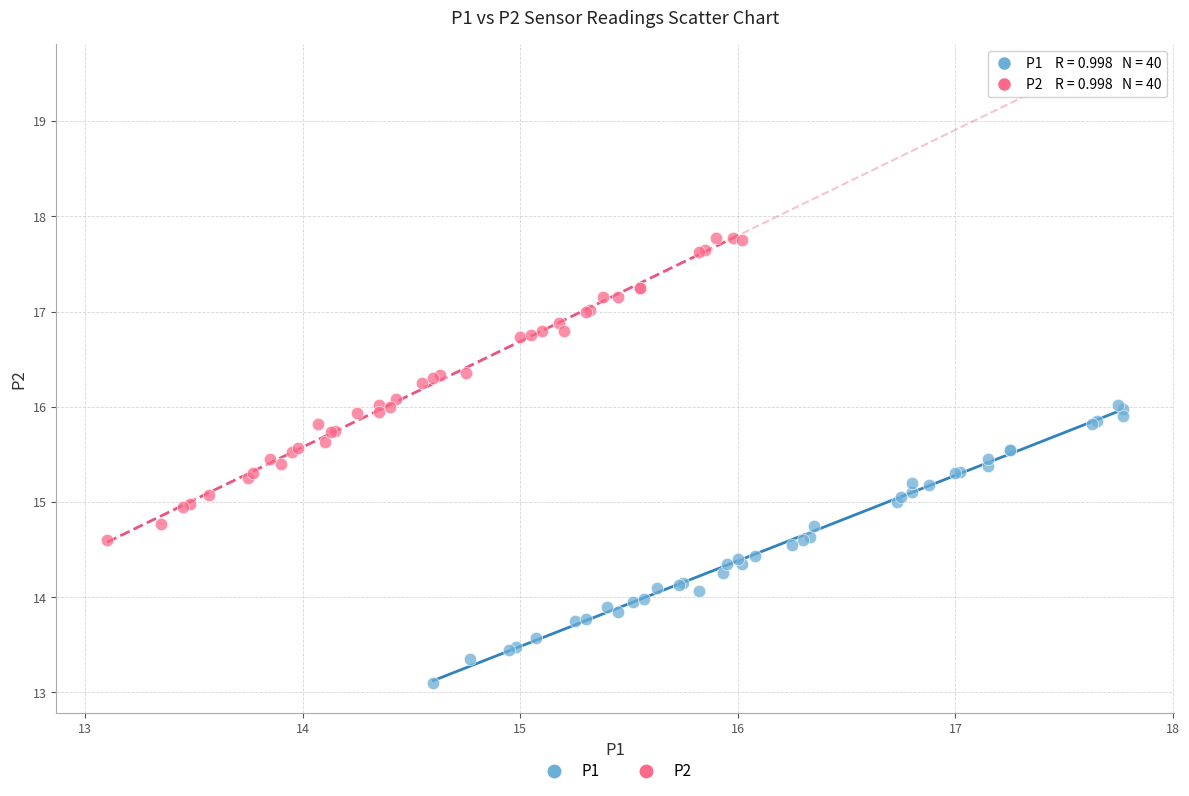

Which series contains the lowest Y value?

P1